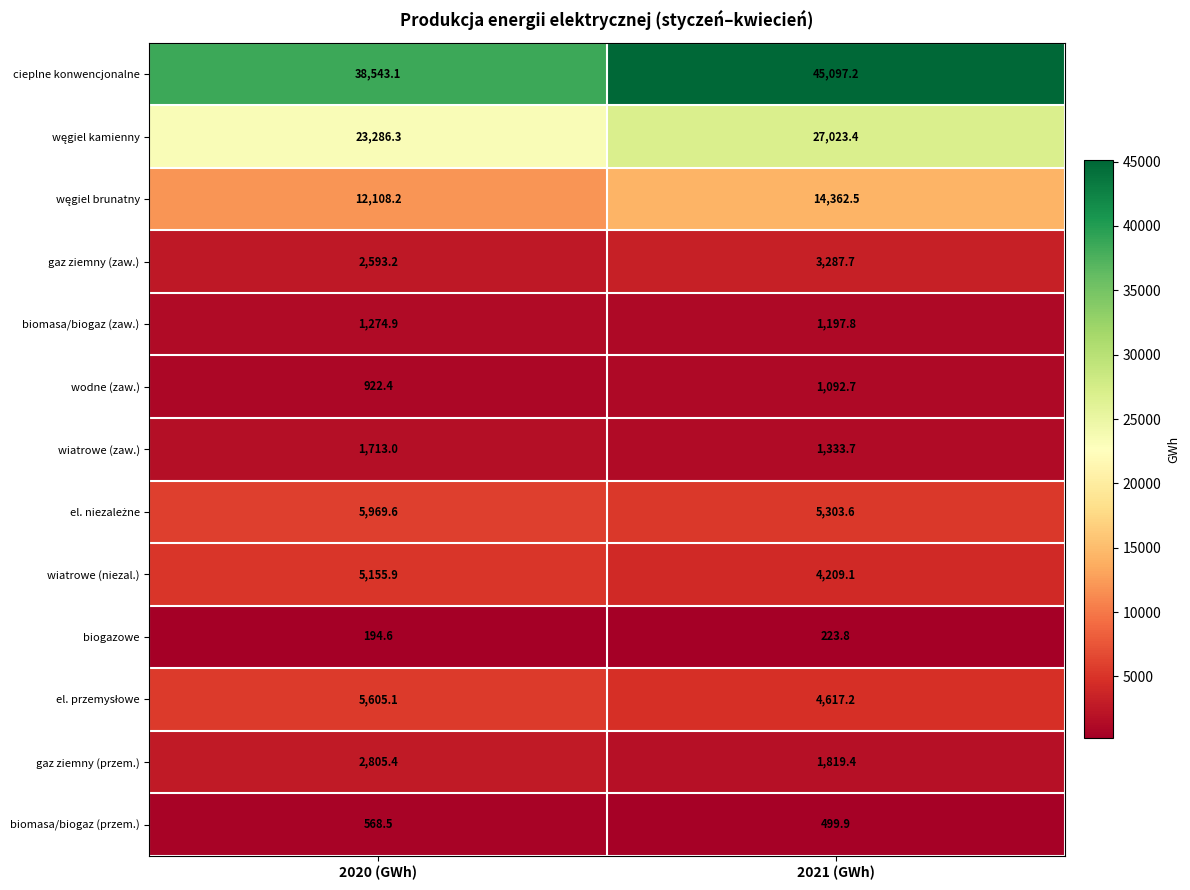

Is it true that gaz ziemny (przem.) equals 1819.4 at 2021 (GWh)?

True